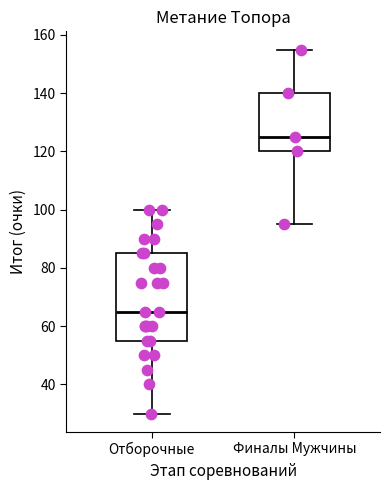

Comparing the boxes themselves (not the whiskers), which one is the tallest?

Отборочные